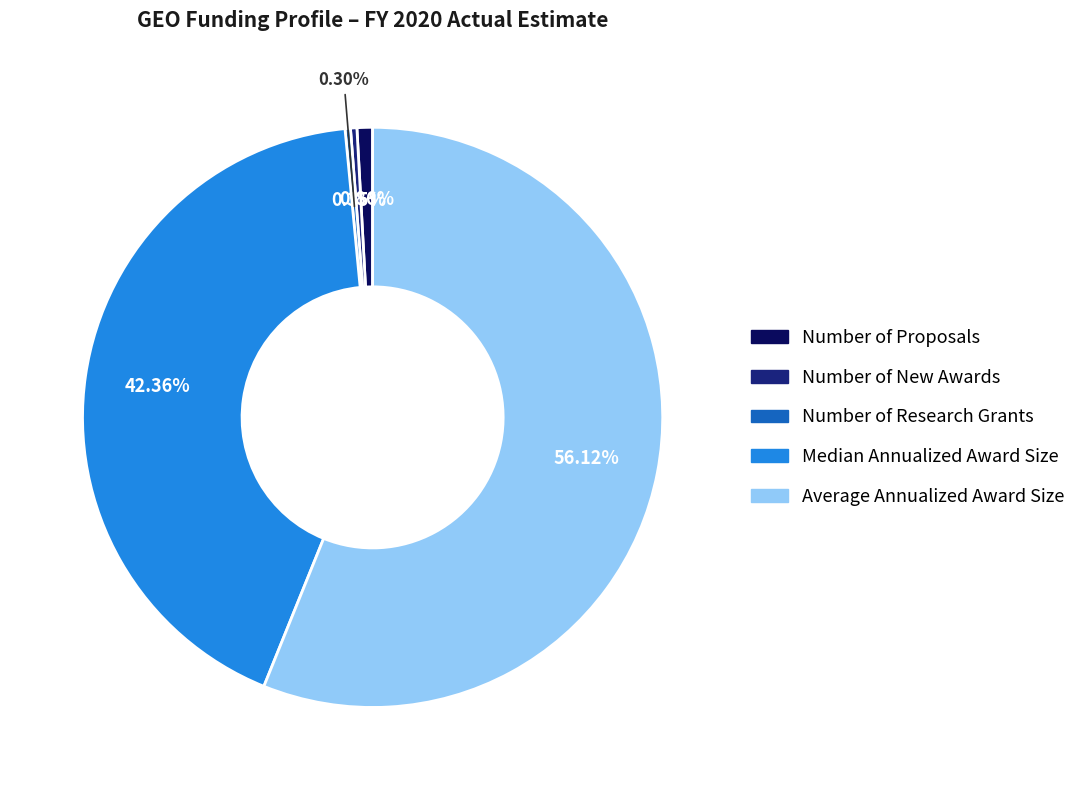

True or false: Number of New Awards accounts for 10% of the total.

False